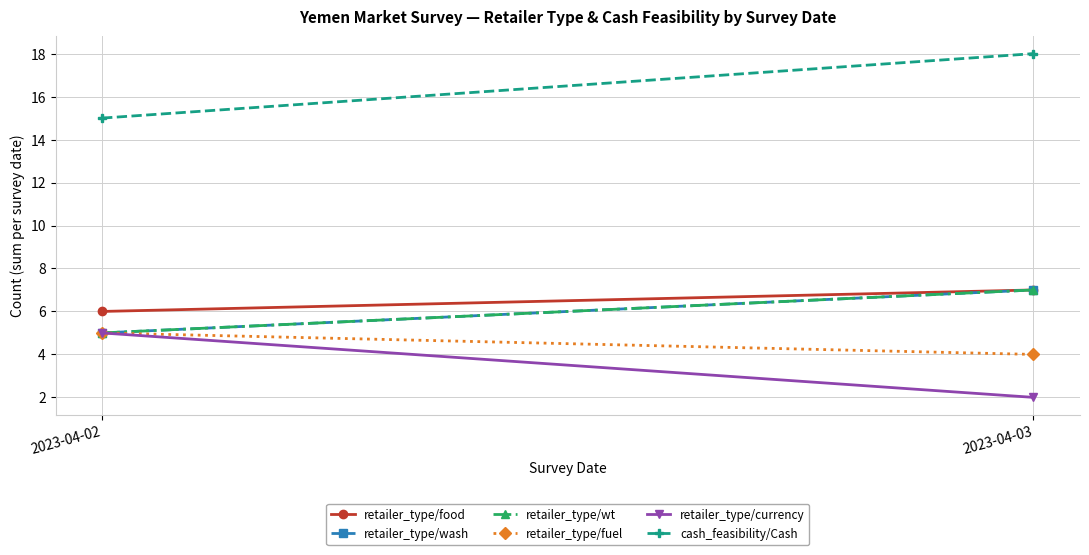

What is the difference between the maximum and minimum values in the retailer_type/wash series?

2